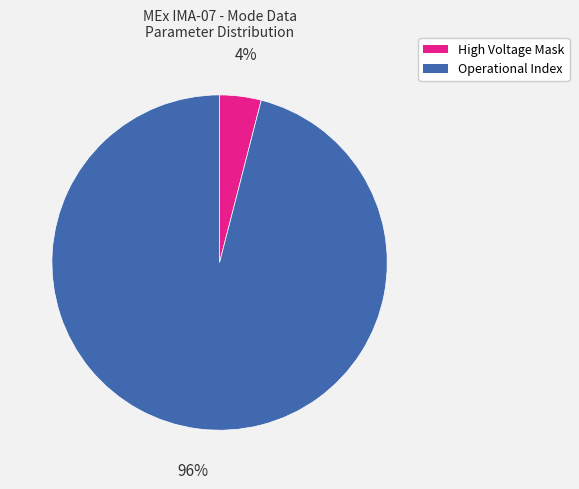

To the nearest percent, what percentage of the pie is Operational Index?

96%